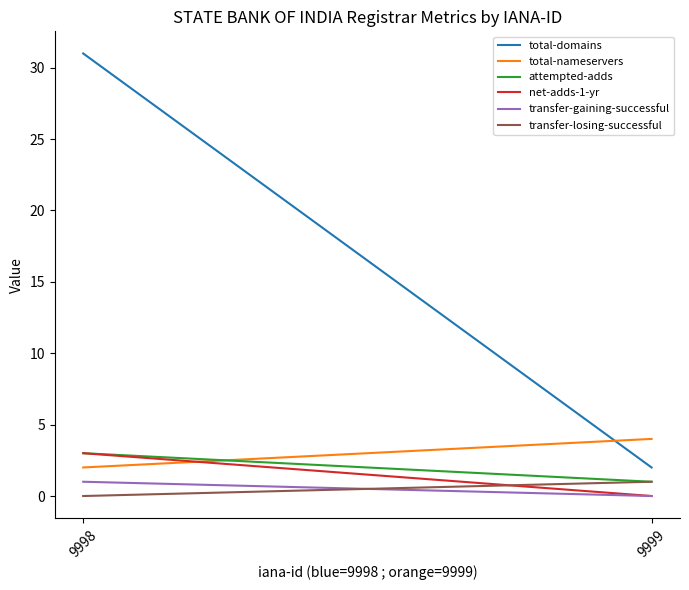

Is the value of attempted-adds at 9998 greater than the value of transfer-losing-successful at 9999?

Yes